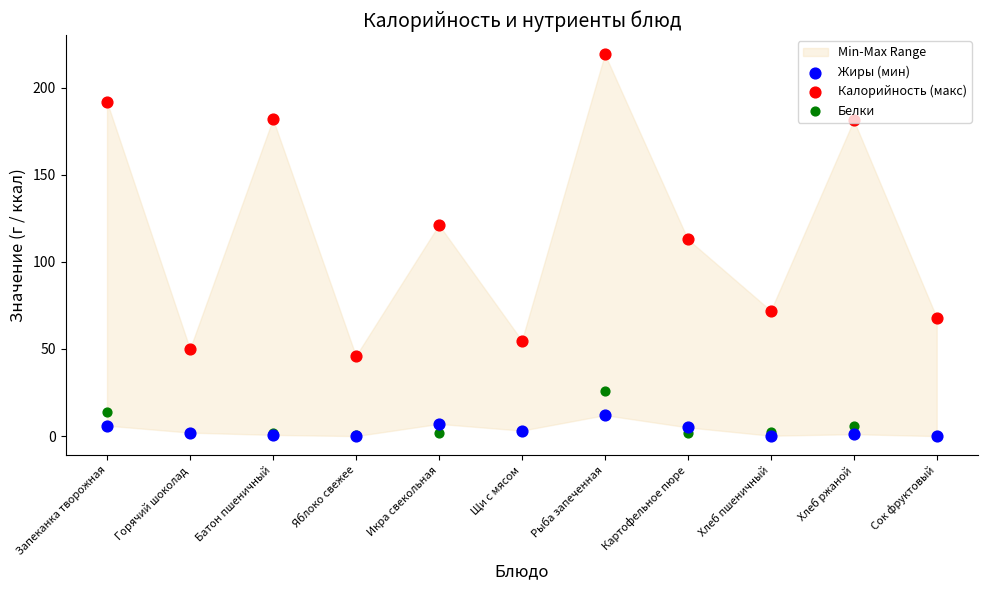

At how many categories does at least one series exceed 126?

4